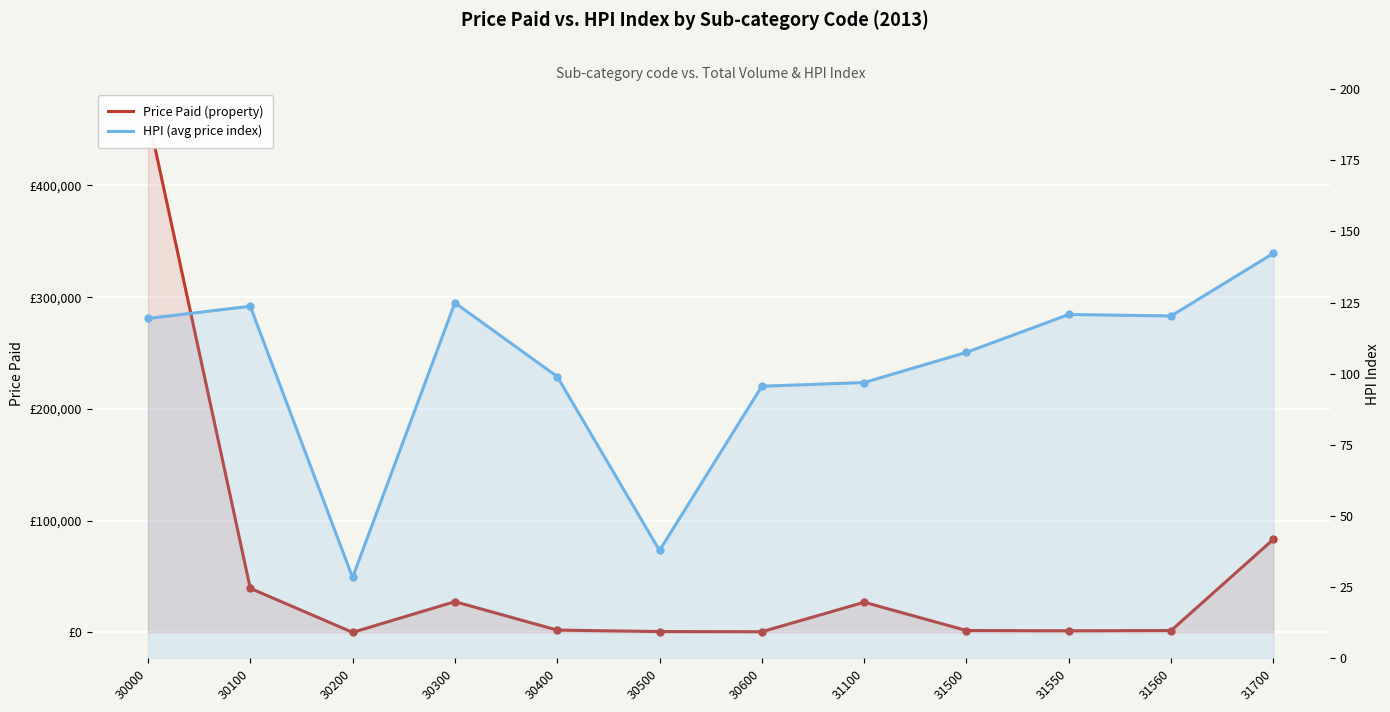

How many interior local valleys does the HPI (avg price index) series have?

3